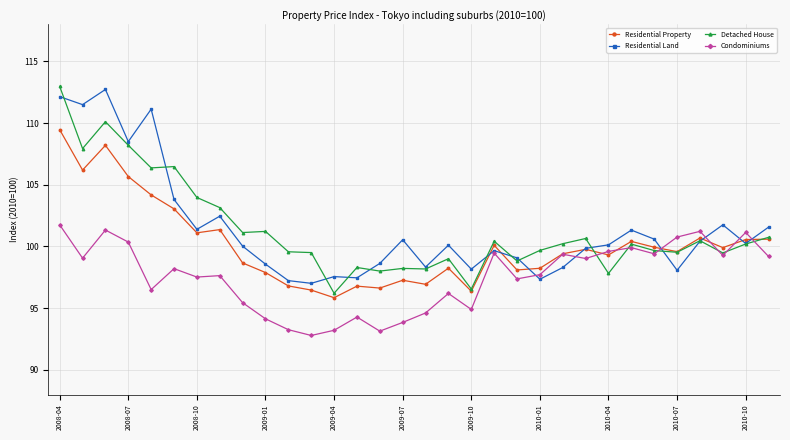

What is the smallest value displayed?

92.8